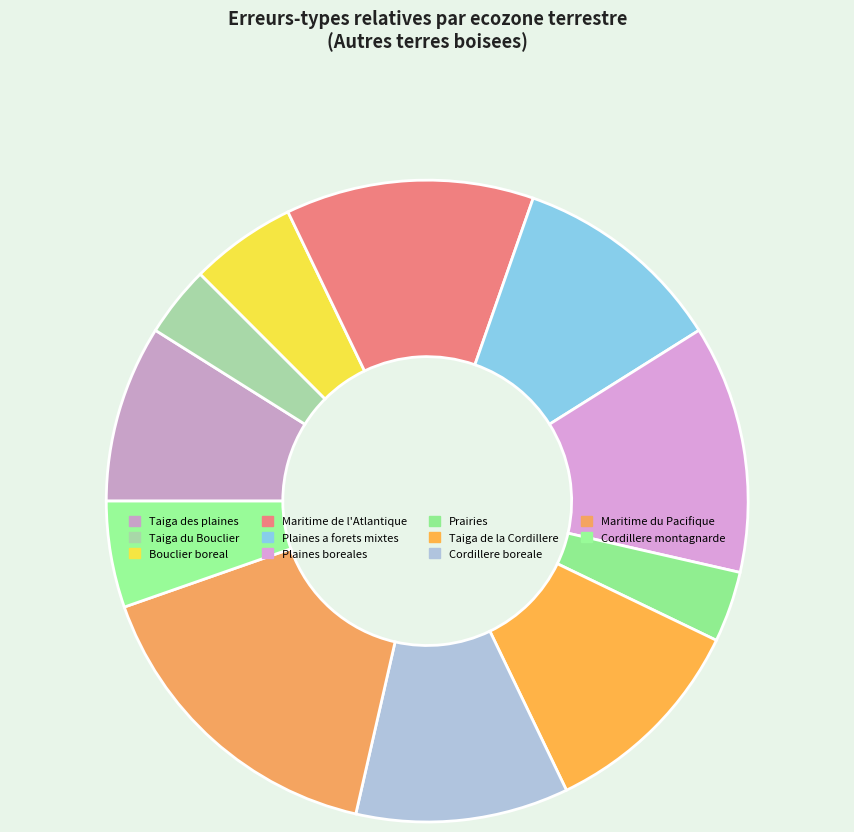

True or false: Maritime de l'Atlantique accounts for 5% of the total.

False